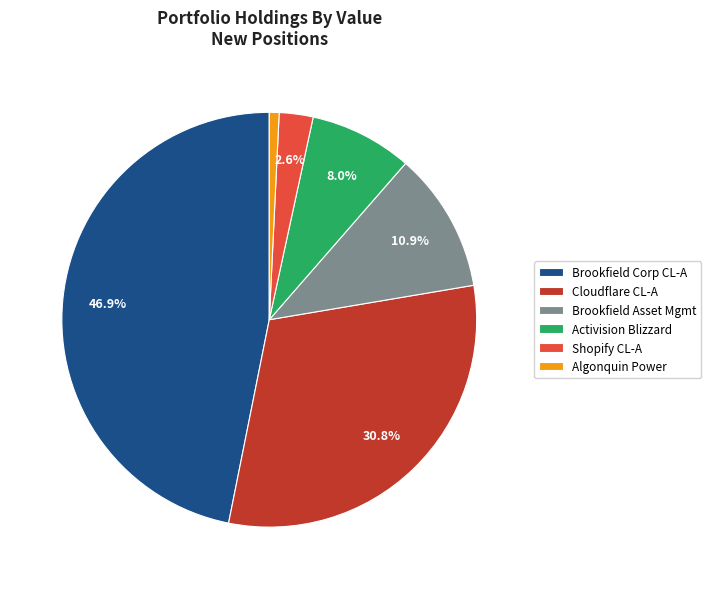

Which slice is the smallest?

Algonquin Power